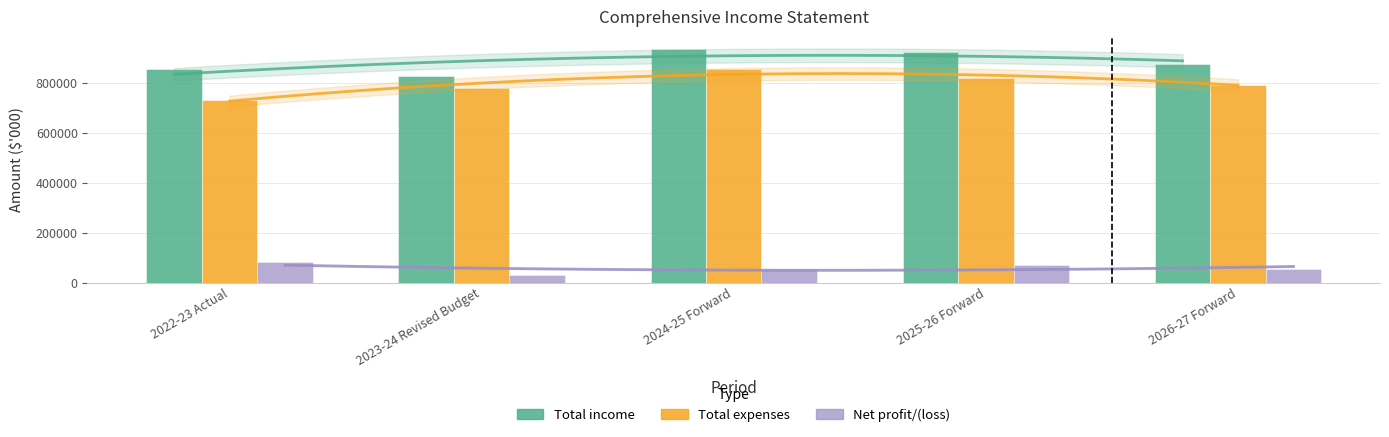

Which series has the widest spread of values?

Total expenses